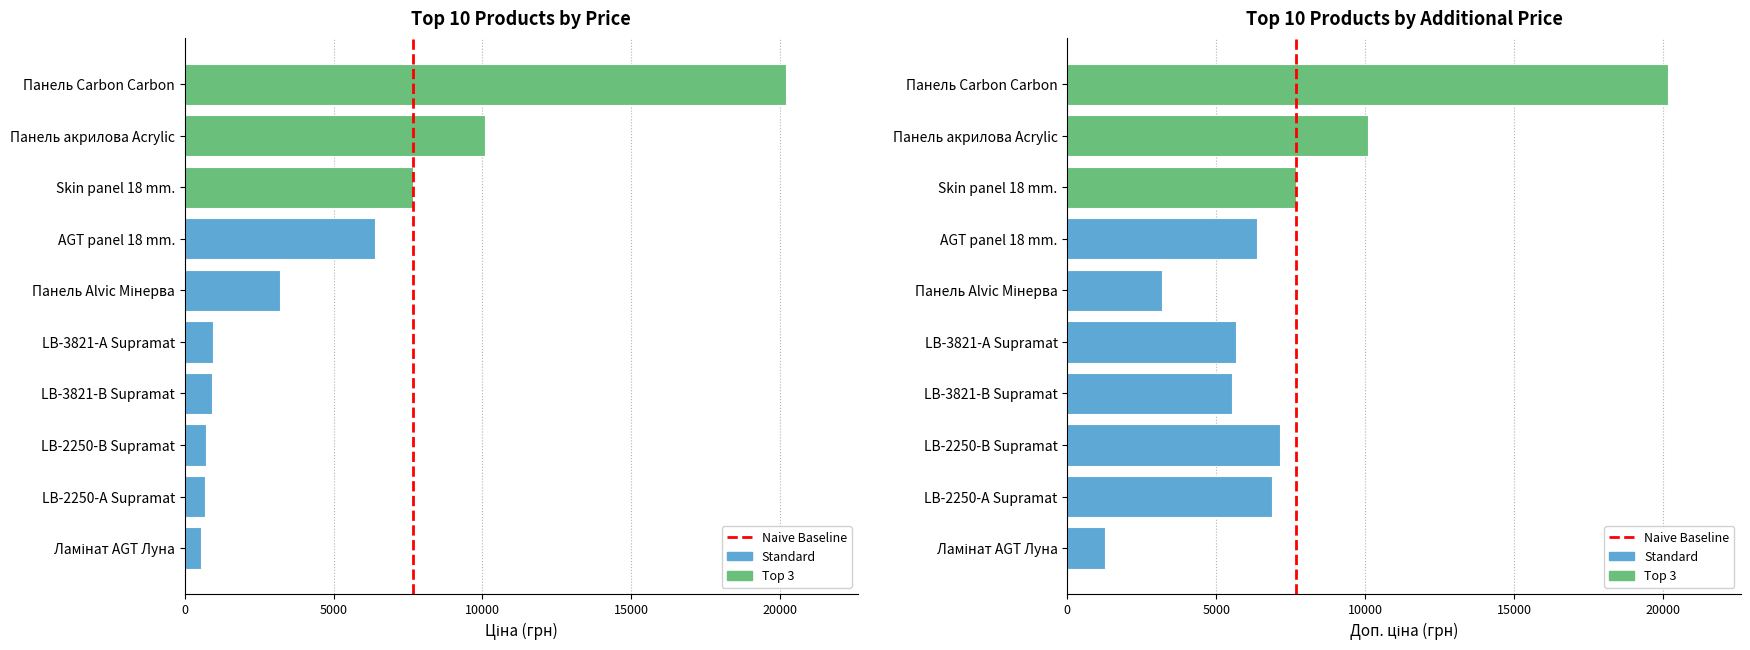

Between Ламінат AGT Луна and Панель Carbon Carbon, which series saw the biggest shift?

Ціна